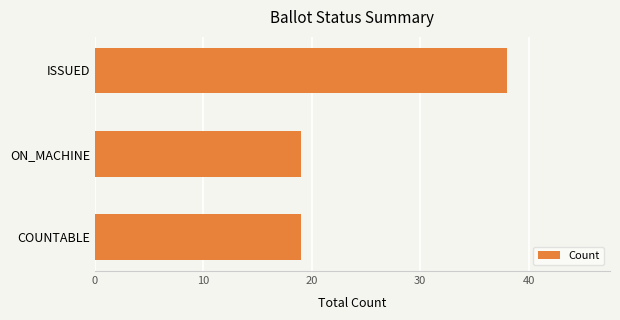

Are the bars horizontal?

Yes